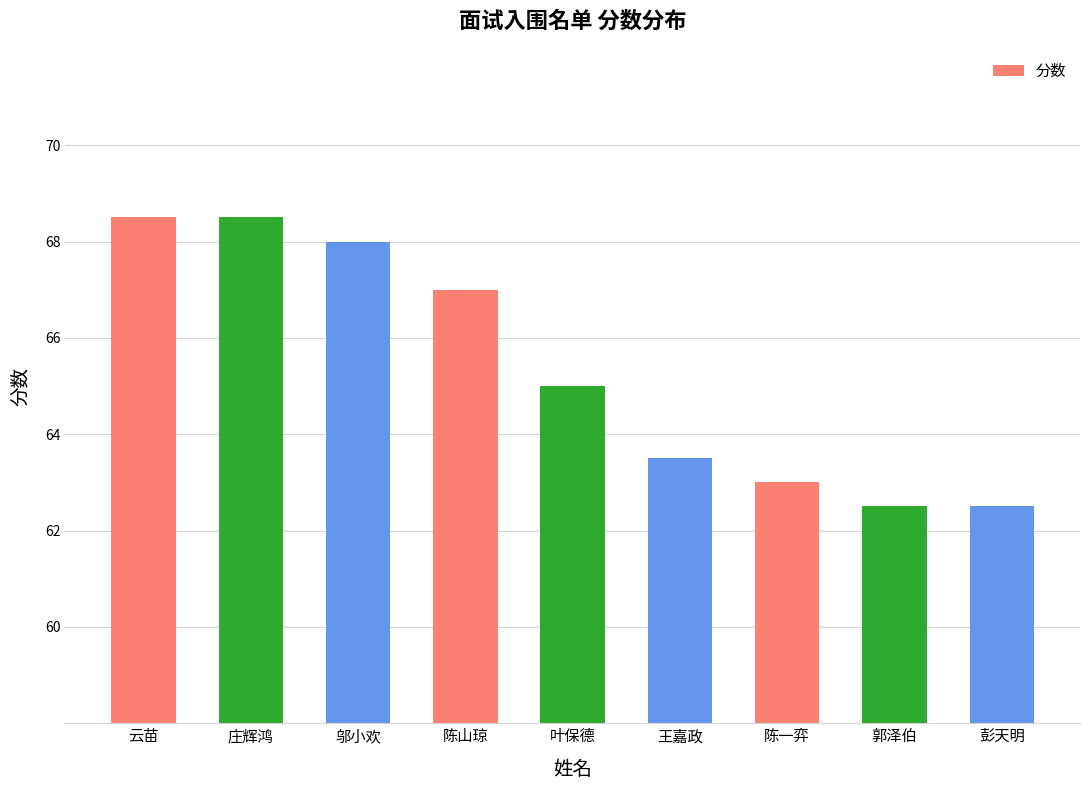

What is the approximate value at 彭天明?

62.5